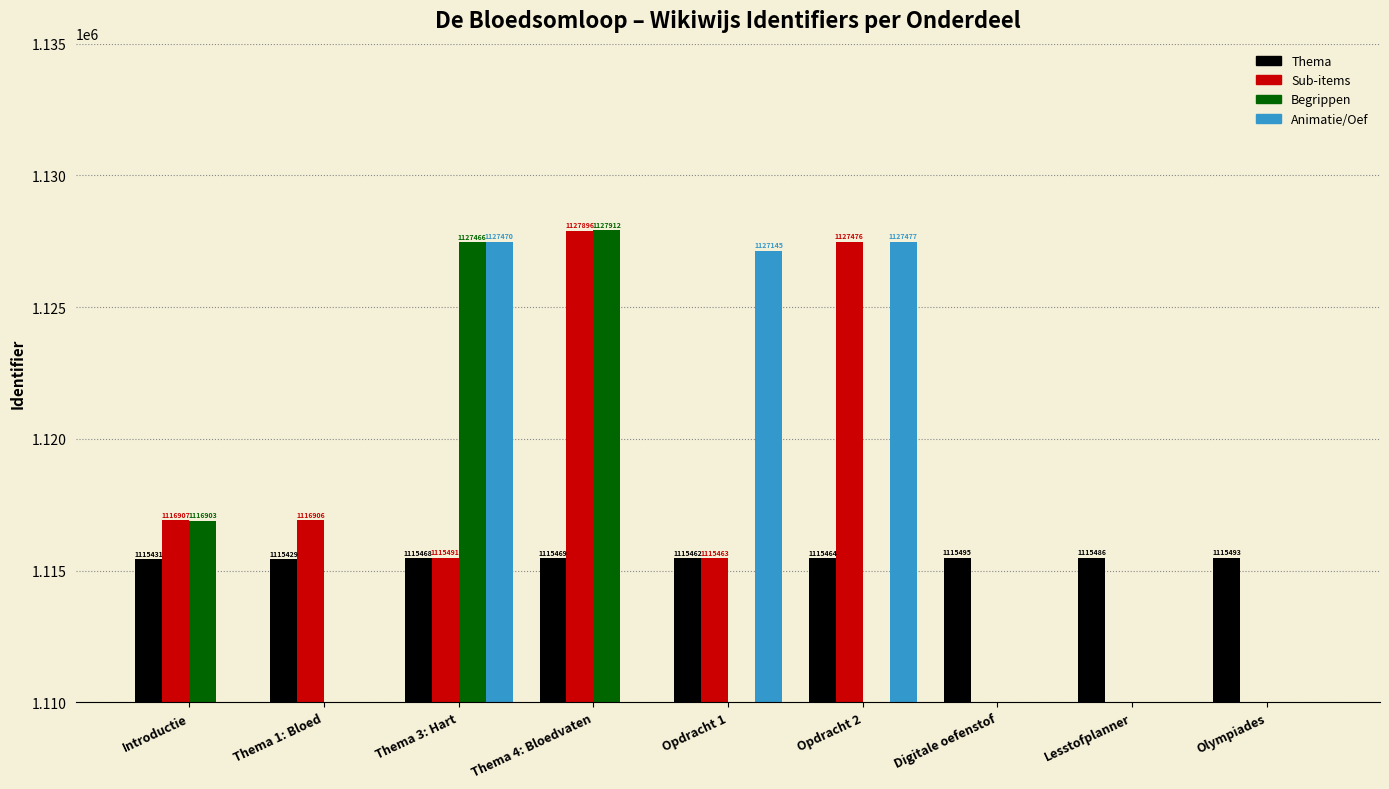

How many values in Begrippen are above zero?

3